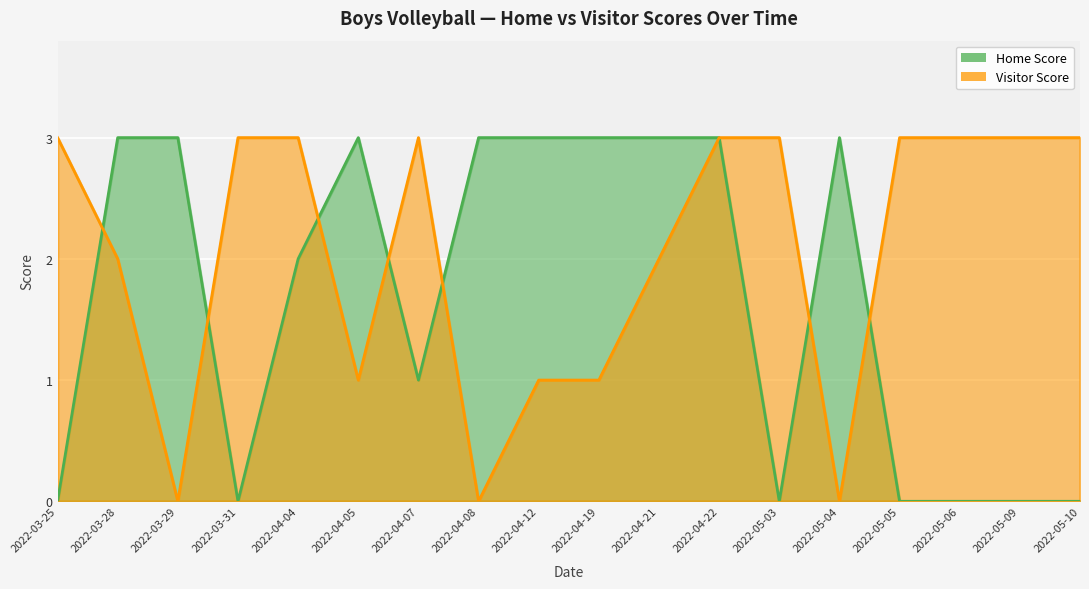

What is the difference between the second highest and second lowest values in the Home Score series?

3